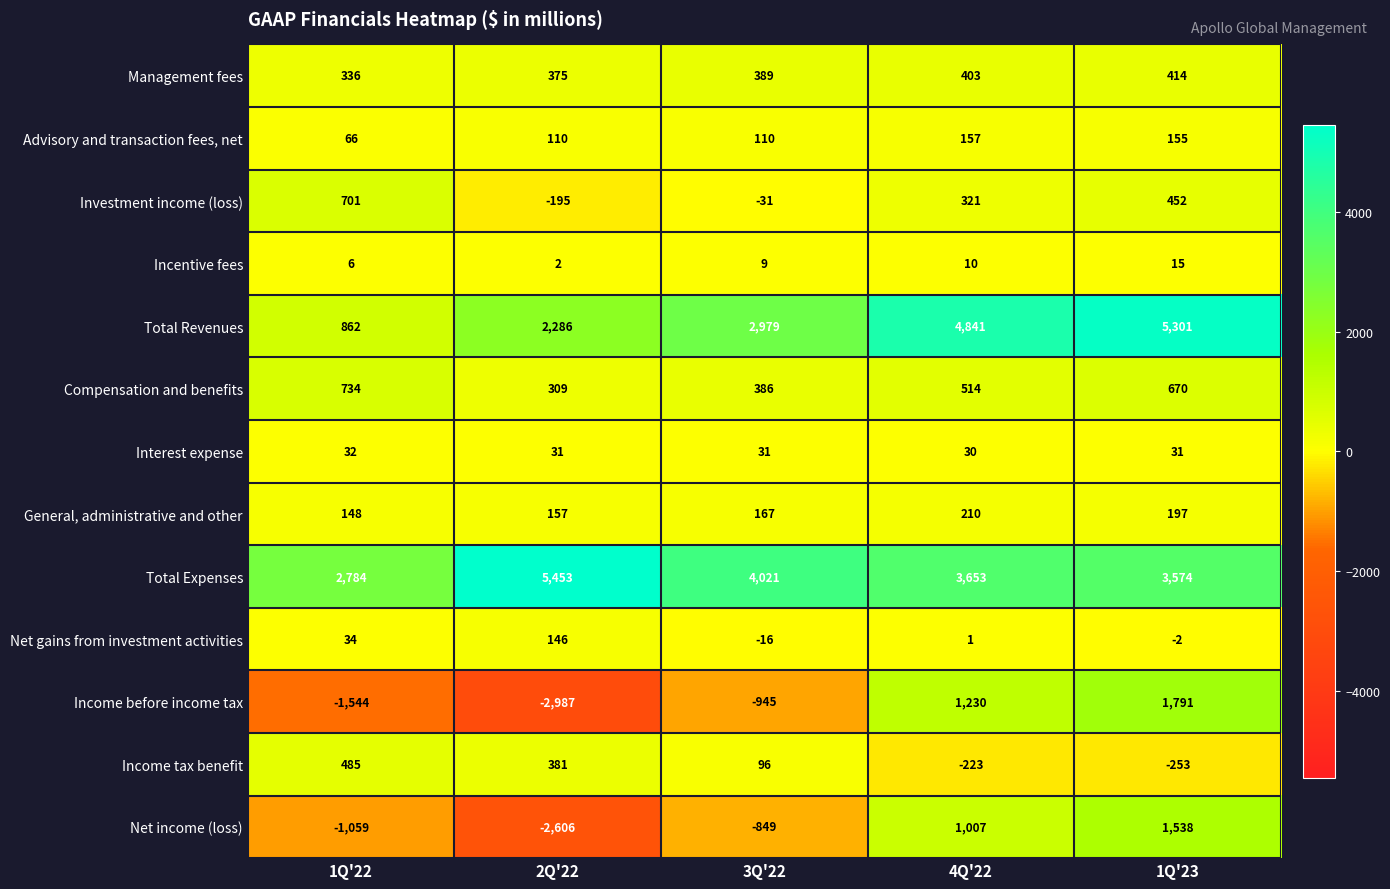

At which category does the chart reach its minimum across all series?

2Q'22